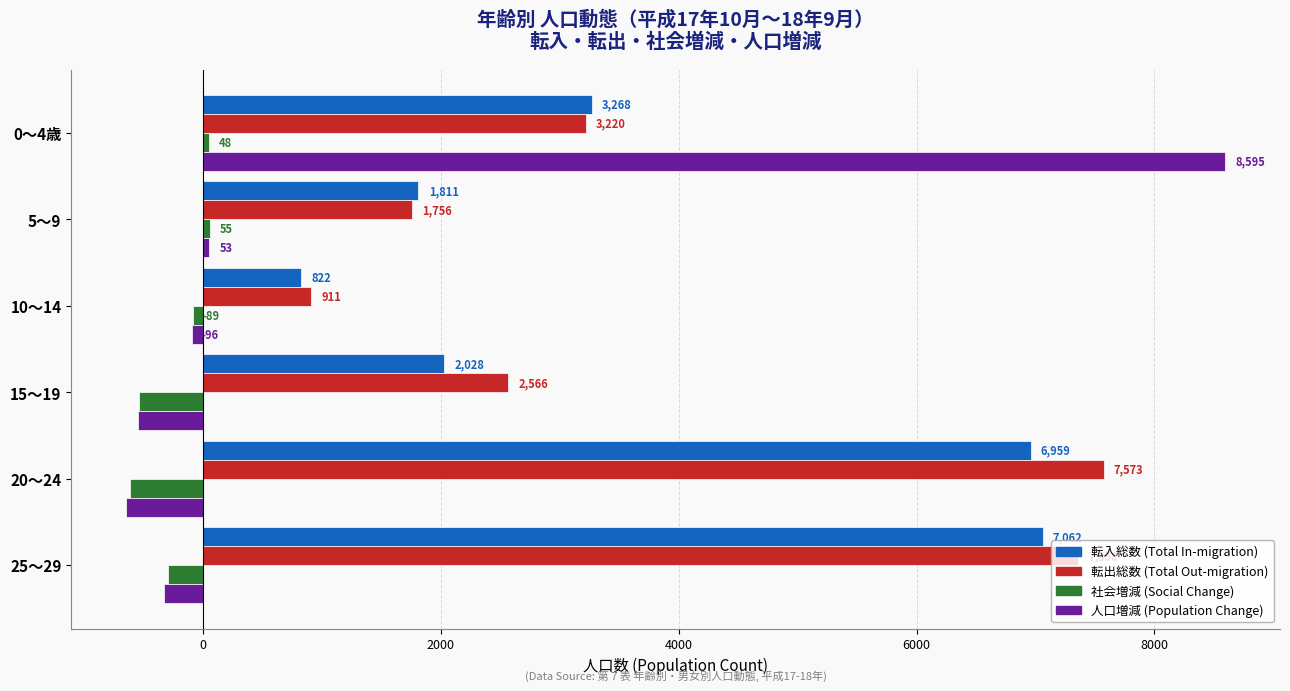

How many values in the 人口増減 (Population Change) series exceed -96?

2